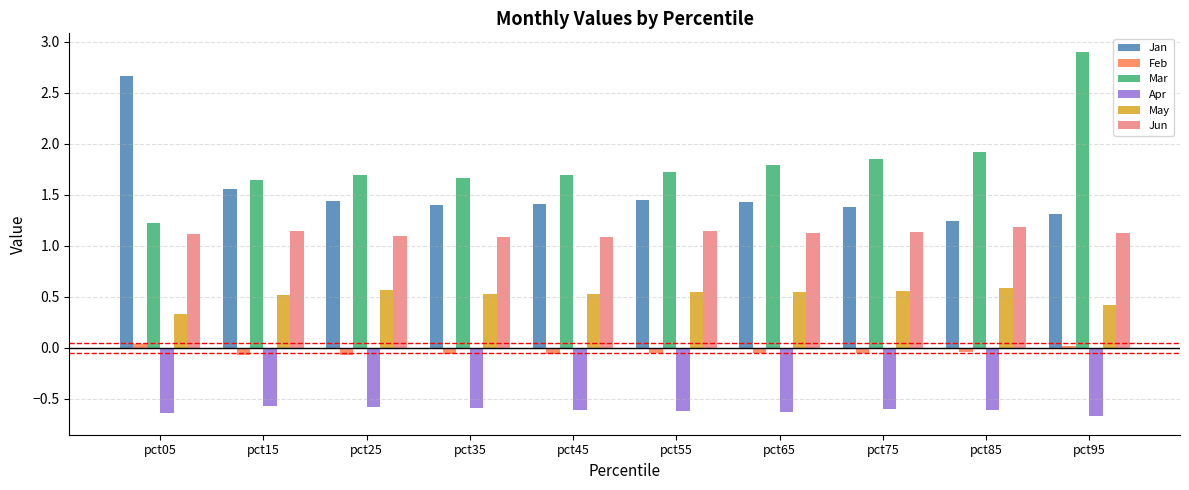

Which series has the largest range (max minus min)?

Mar